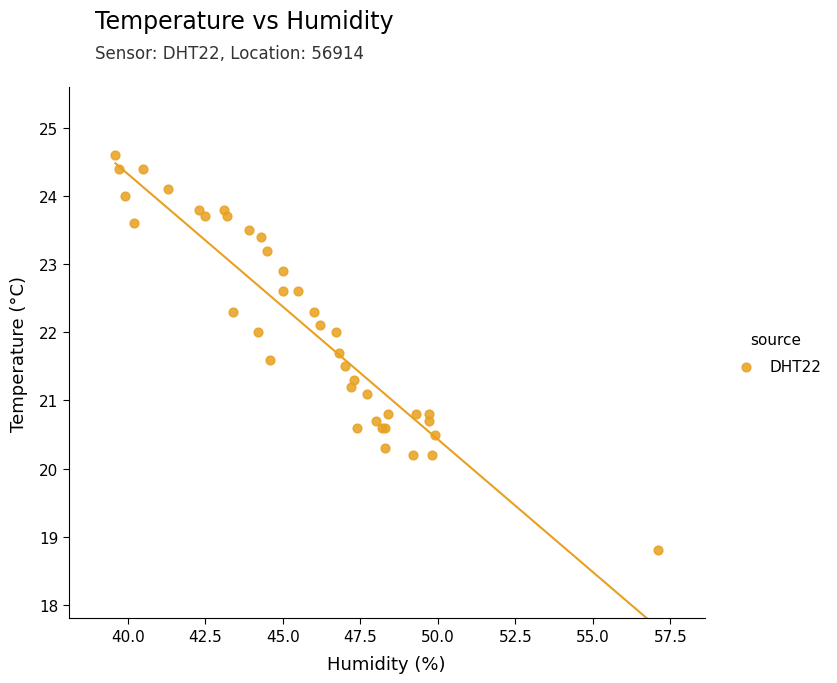

What Y value in the scatter plot is closest to 21?

21.1